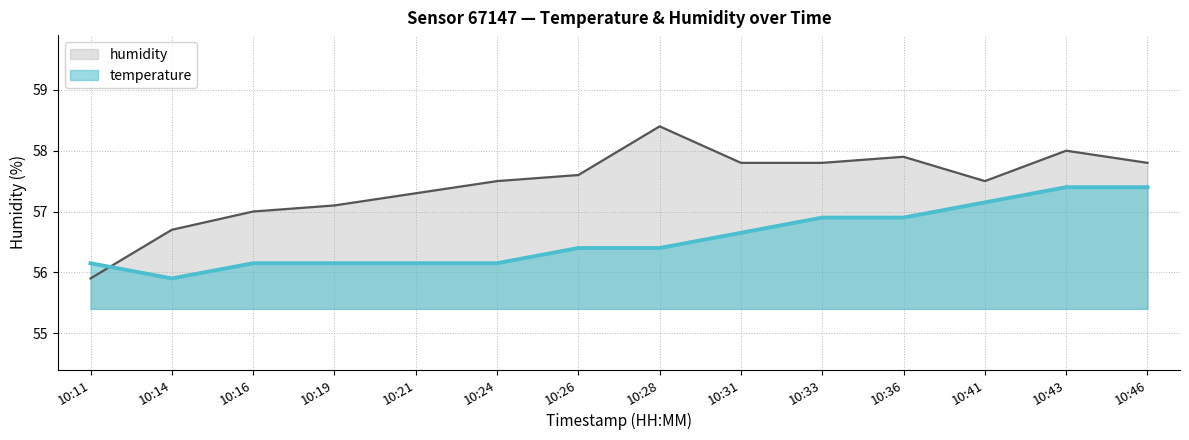

True or false: temperature has more than 1 interior local peaks.

False